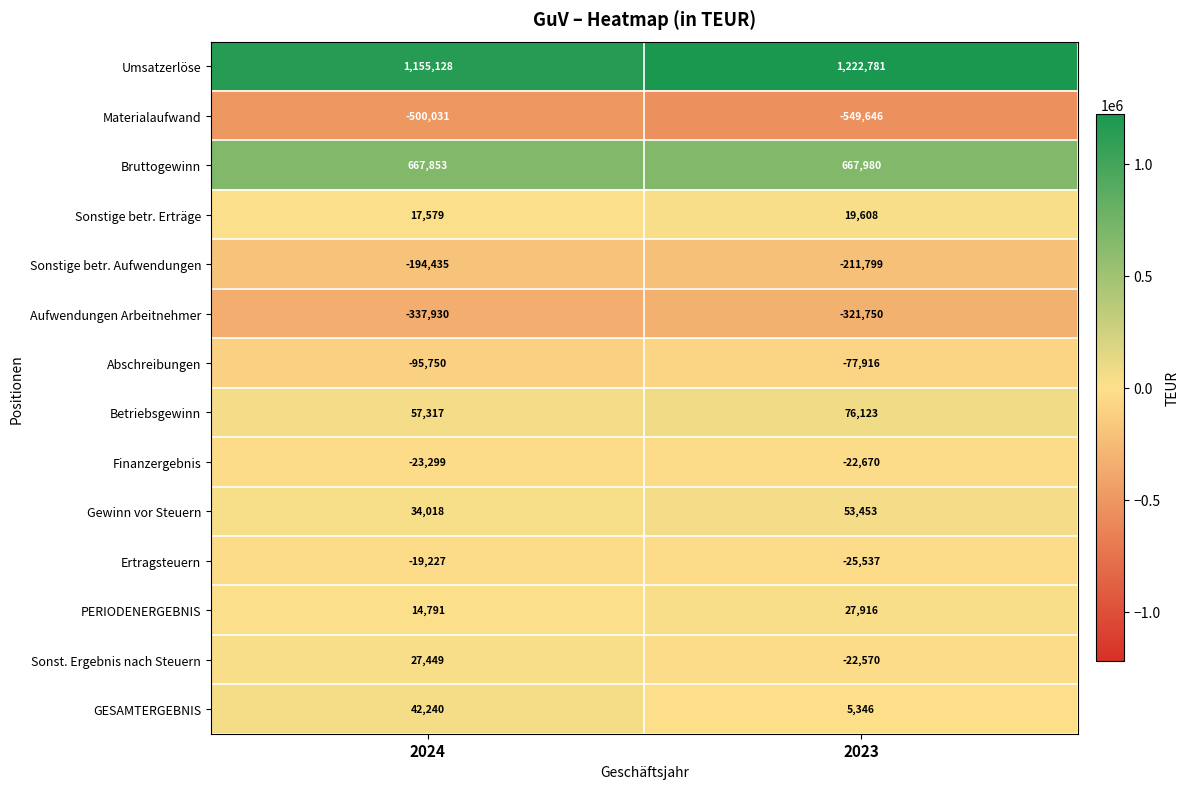

What is the sum of the Bruttogewinn values at 2024 and 2023?

1335833